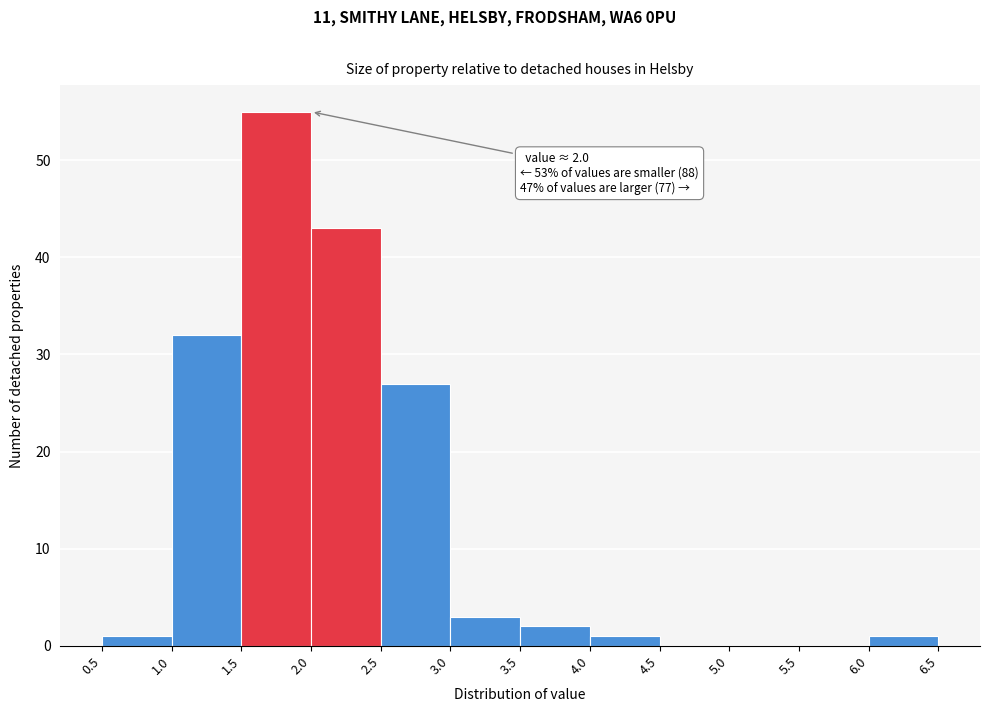

Over which range of the x-axis is the bar tallest?

1.5 to 2.0